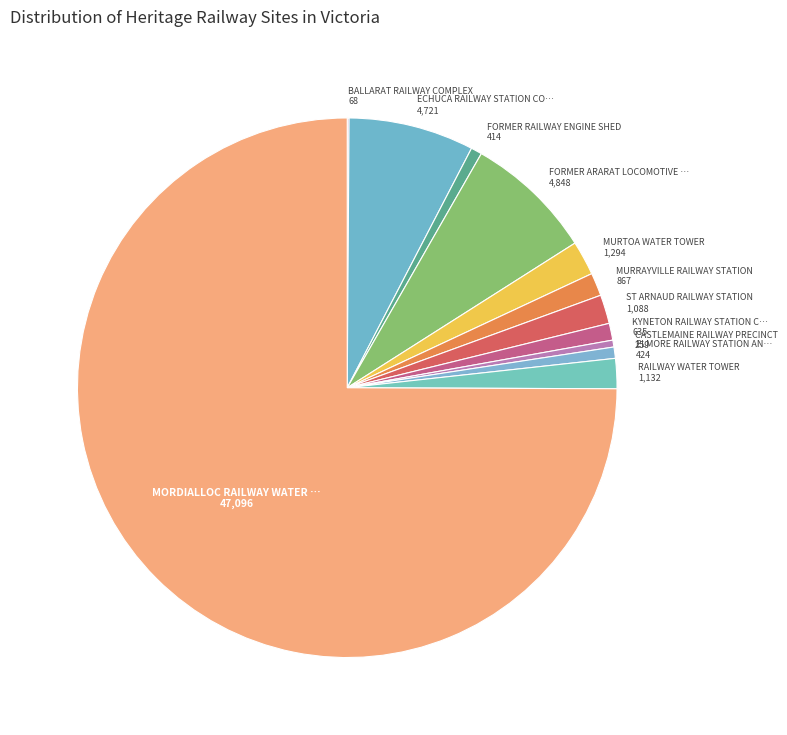

The FORMER ARARAT LOCOMOTIVE … slice represents 8% of the pie. True or false?

True